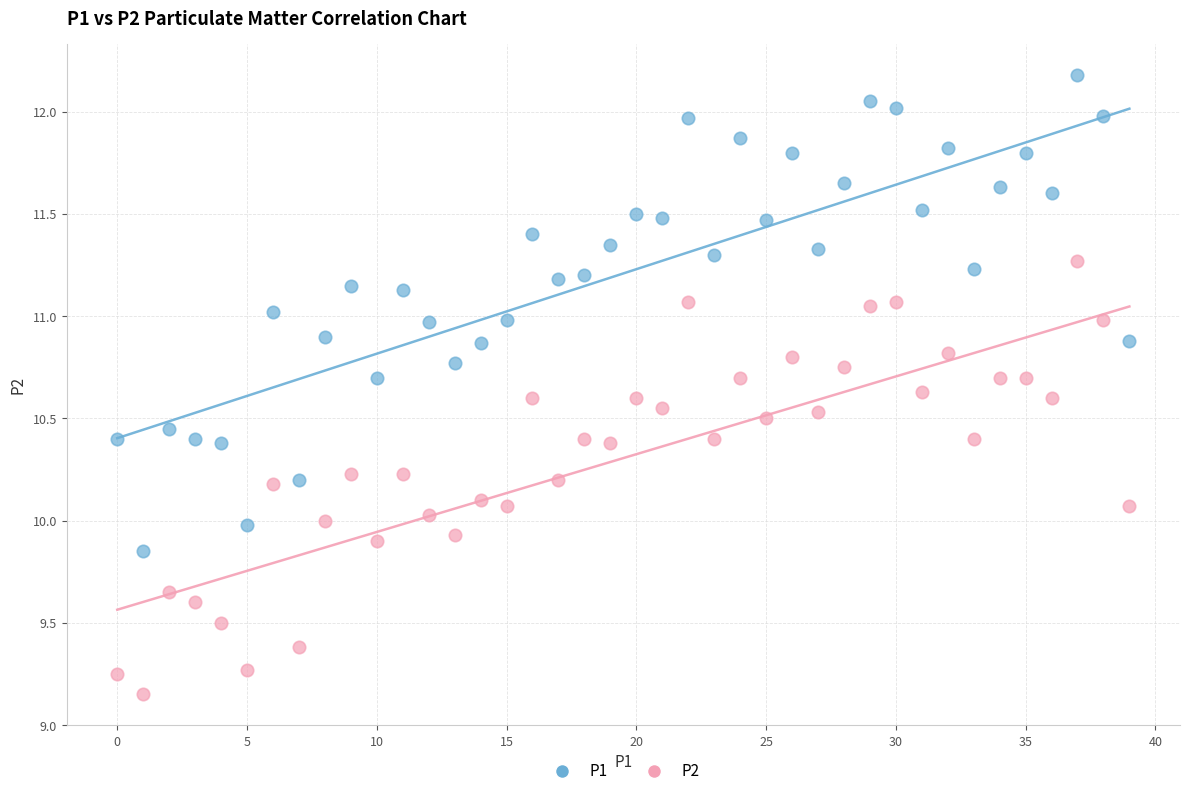

Which series reaches the maximum Y coordinate?

P1